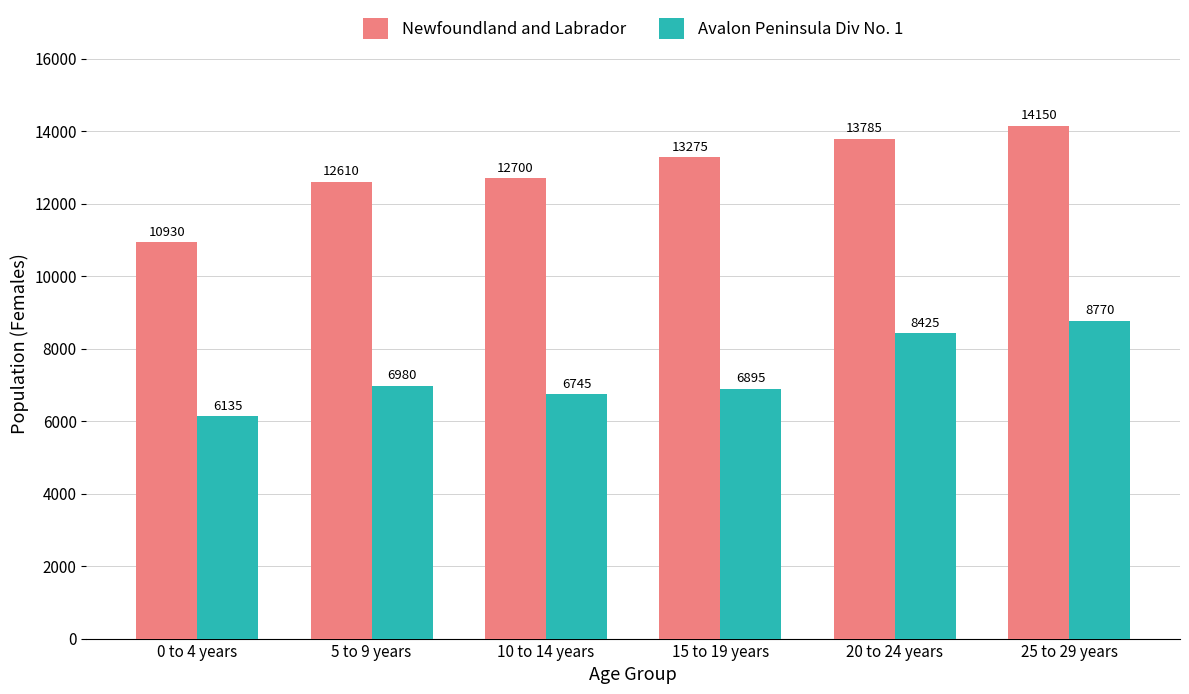

Reading left to right, transcribe all the data shown in this chart.

Newfoundland and Labrador: 10930	12610	12700	13275	13785	14150
Avalon Peninsula Div No. 1: 6135	6980	6745	6895	8425	8770